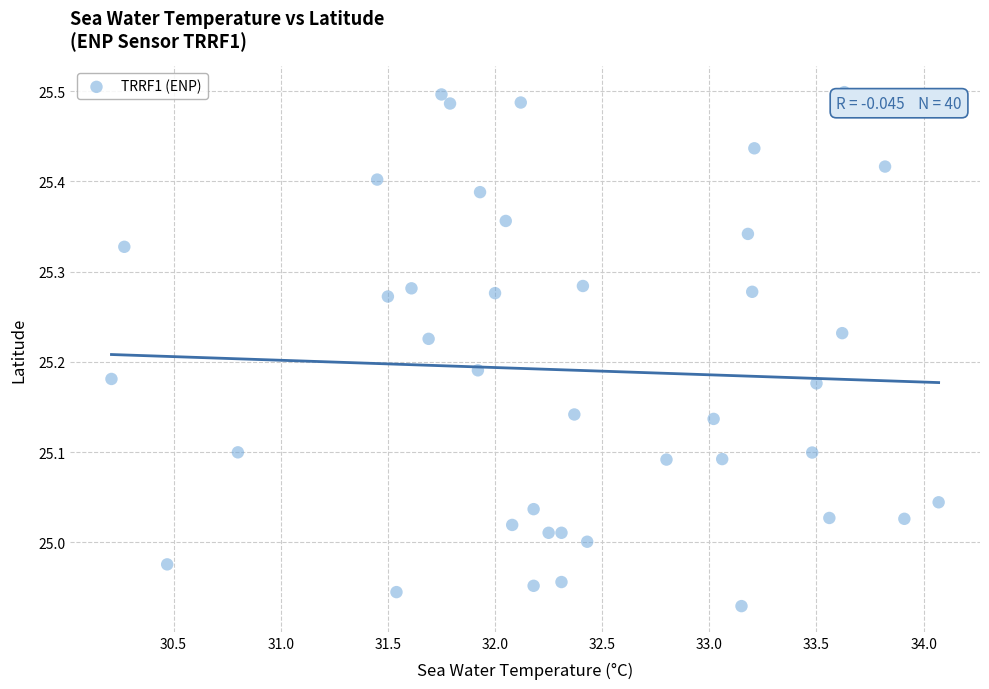

What is the range of X values (max minus min)?

3.9